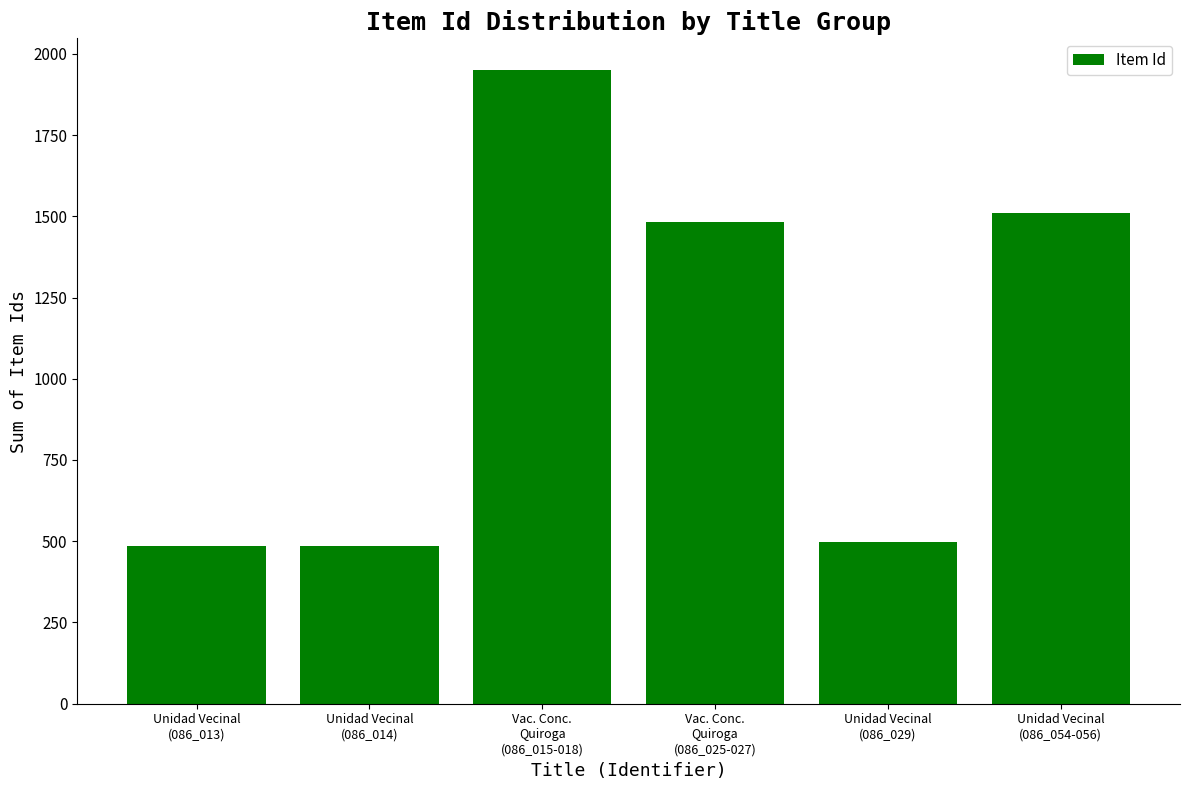

What is the greatest value displayed?

1950